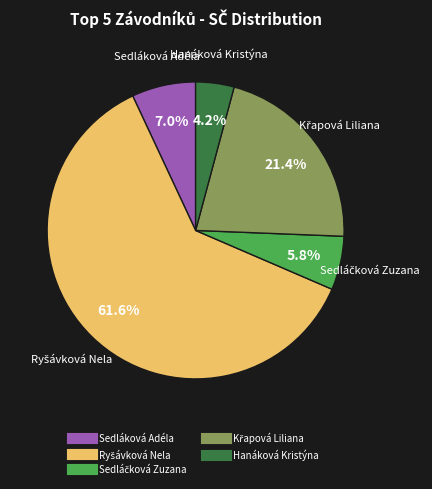

Which has a higher value, Hanáková Kristýna or Sedláková Adéla?

Sedláková Adéla